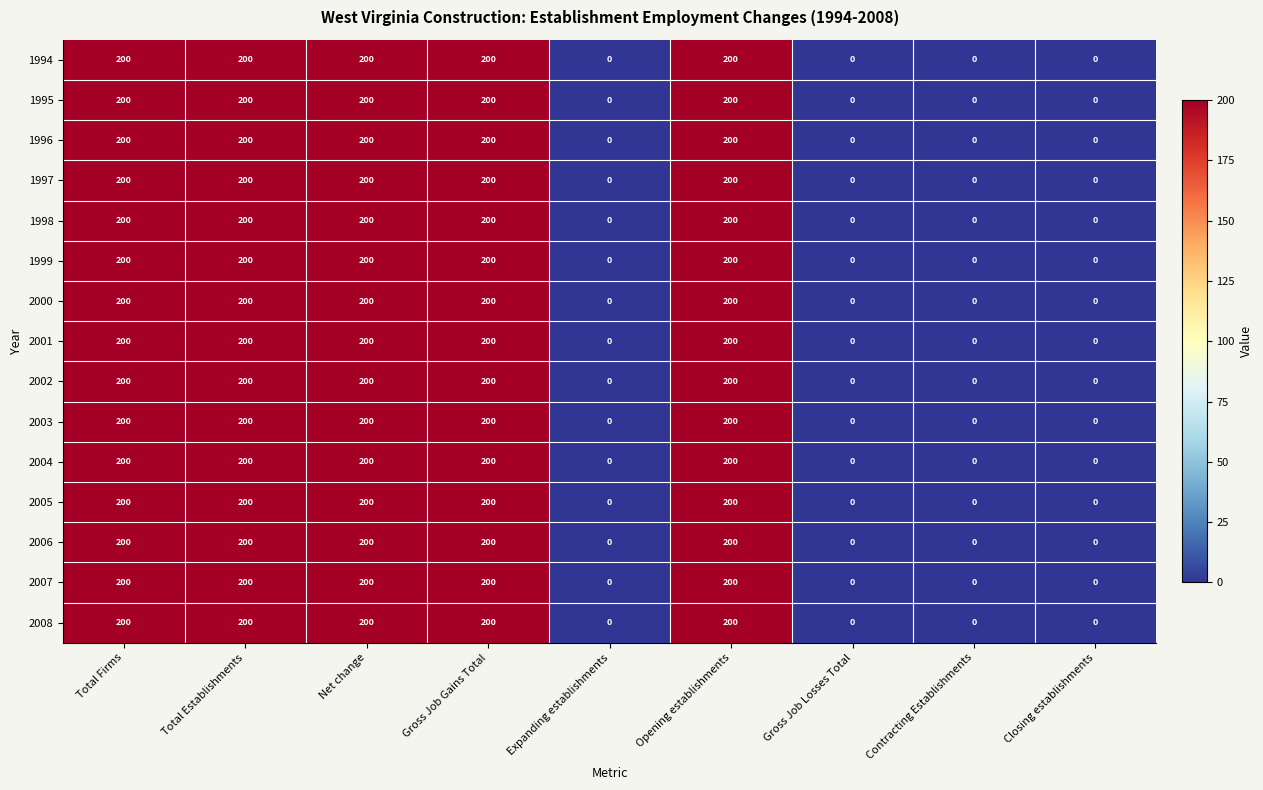

What is the total value across all series at Opening establishments?

3000